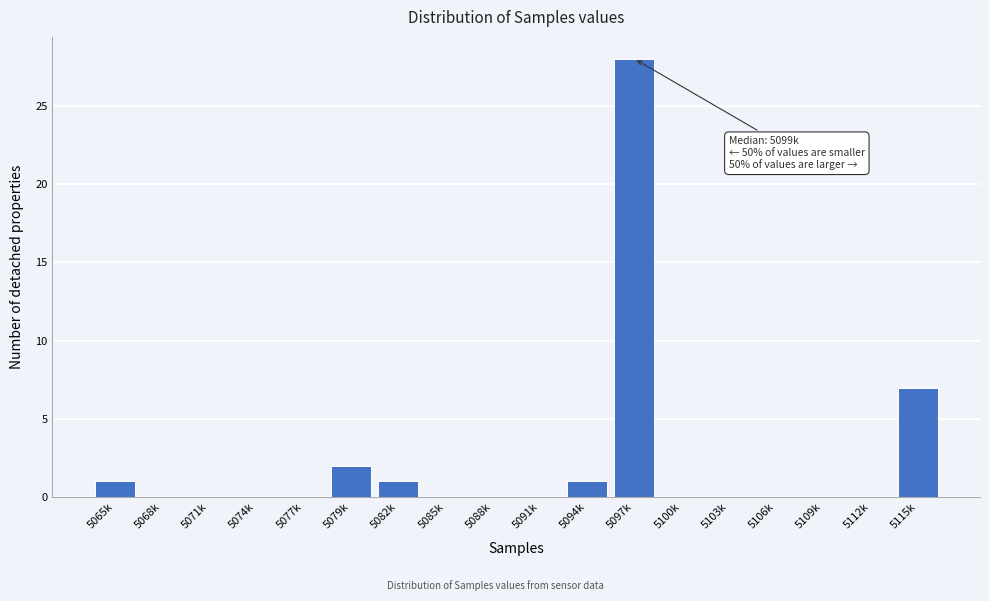

Reading right to left, extract all data points from this chart.

5115k=7	5112k=0	5109k=0	5106k=0	5103k=0	5100k=0	5097k=28	5094k=1	5091k=0	5088k=0	5085k=0	5082k=1	5079k=2	5077k=0	5074k=0	5071k=0	5068k=0	5065k=1